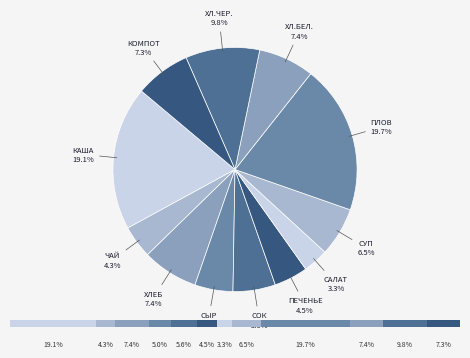

True or false: сыр accounts for 5% of the total.

True